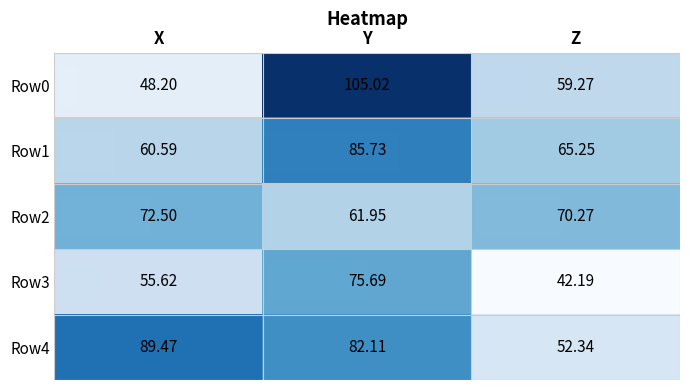

At which label is Row0 closest to 76?

Z